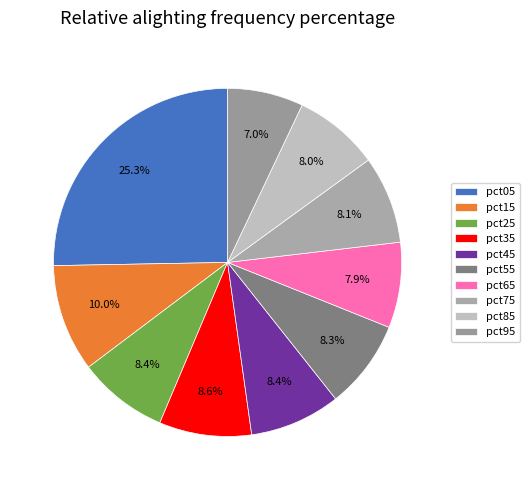

To the nearest percent, what is the difference between the pct05 and pct55 slice percentages?

17%